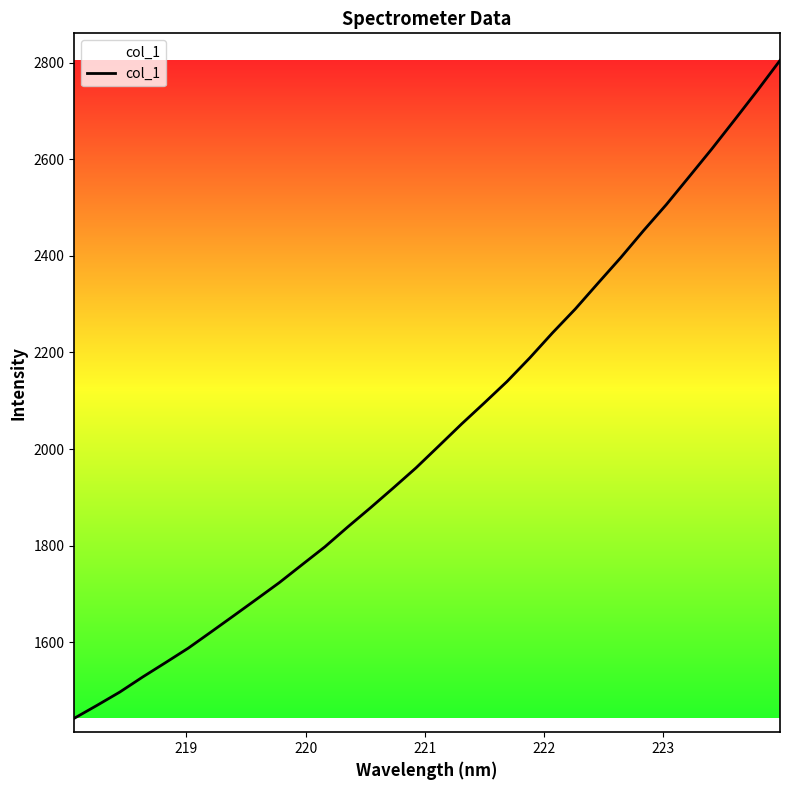

What is the value of the 3rd point from the left?

1496.9